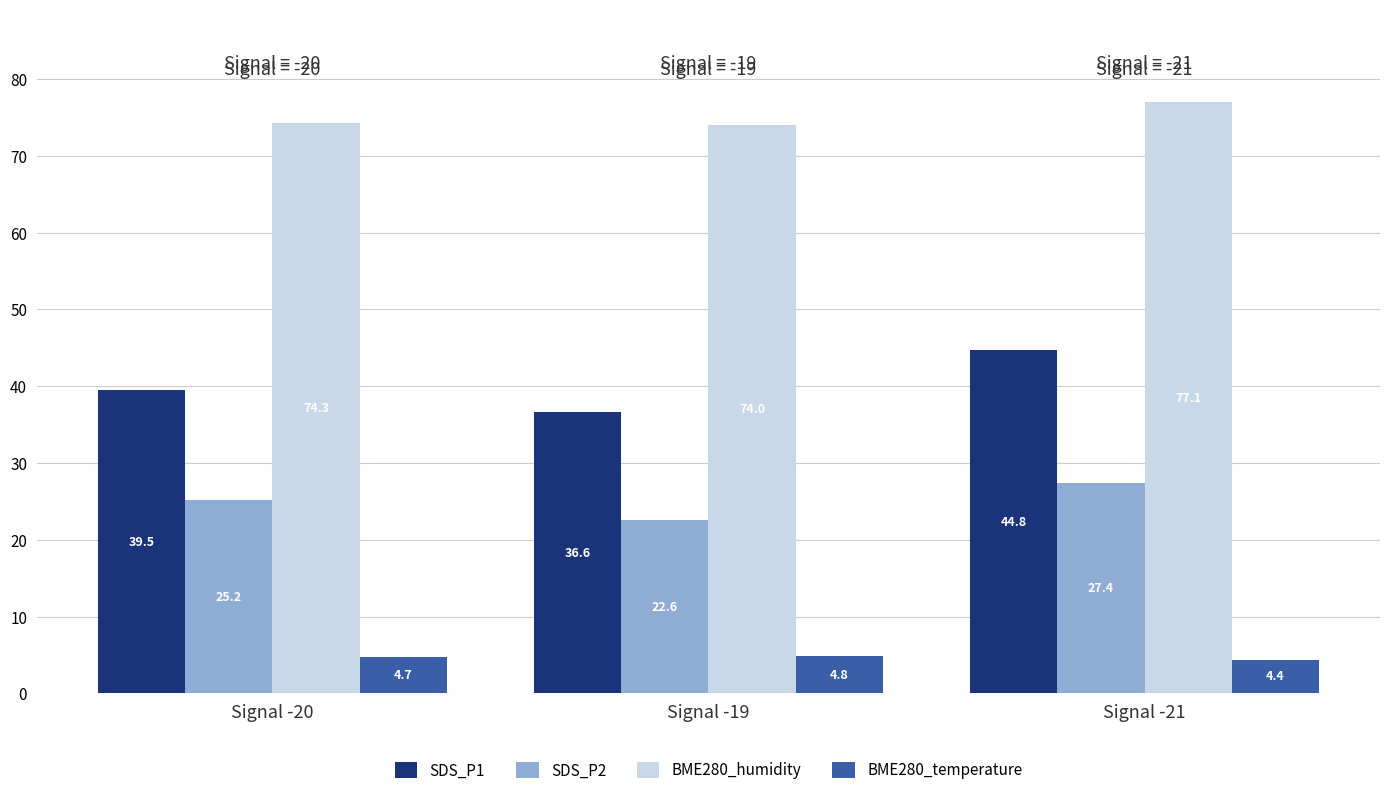

Between Signal -19 and Signal -21, which series saw the biggest shift?

SDS_P1